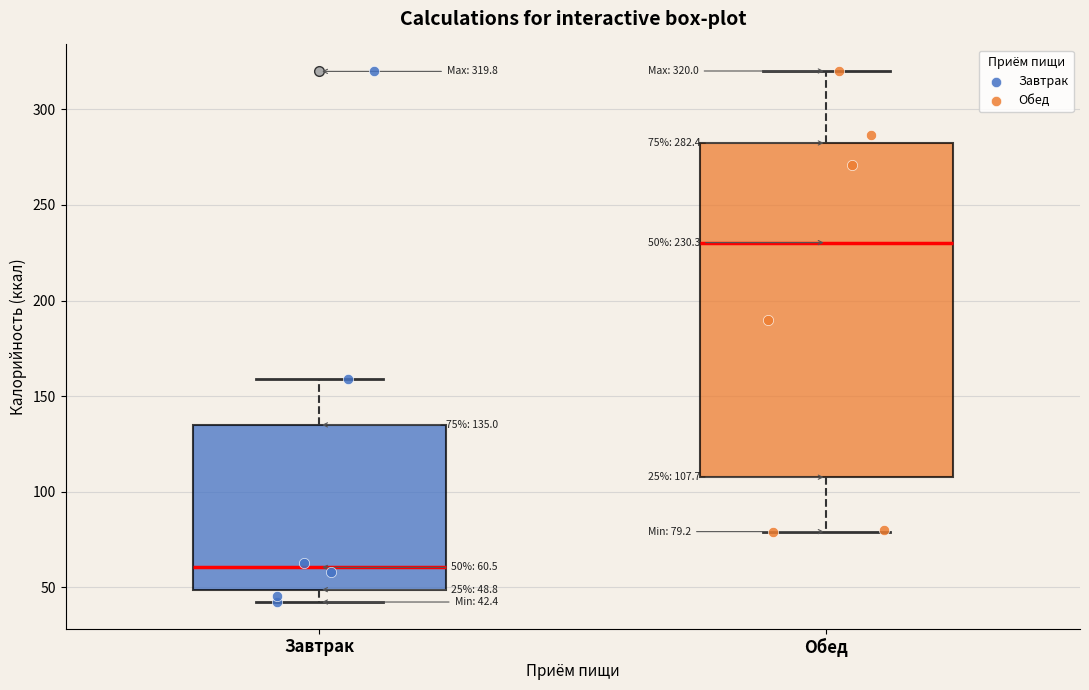

Which box's median line is the highest?

Обед